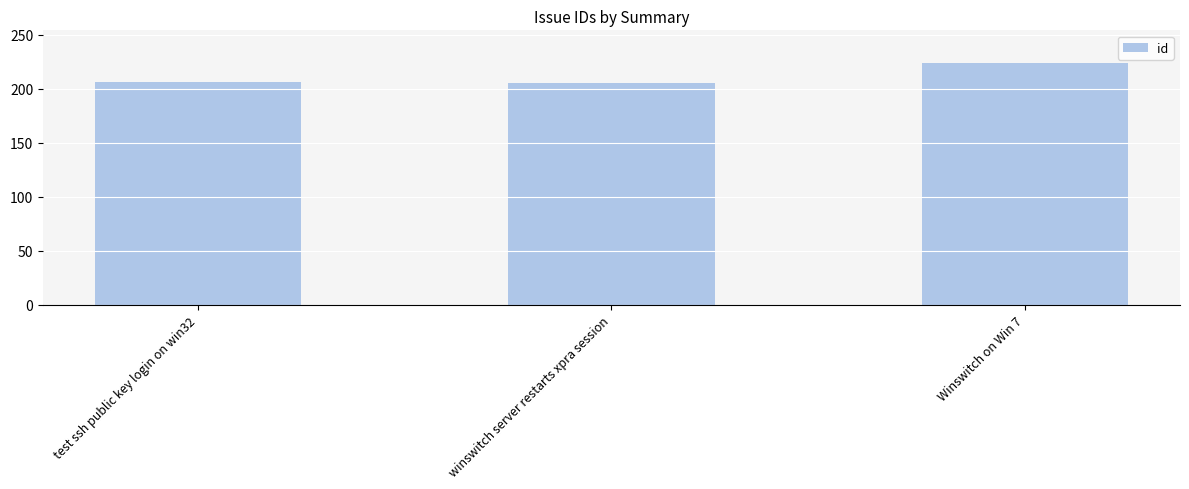

What is the approximate value at winswitch server restarts xpra session?

205